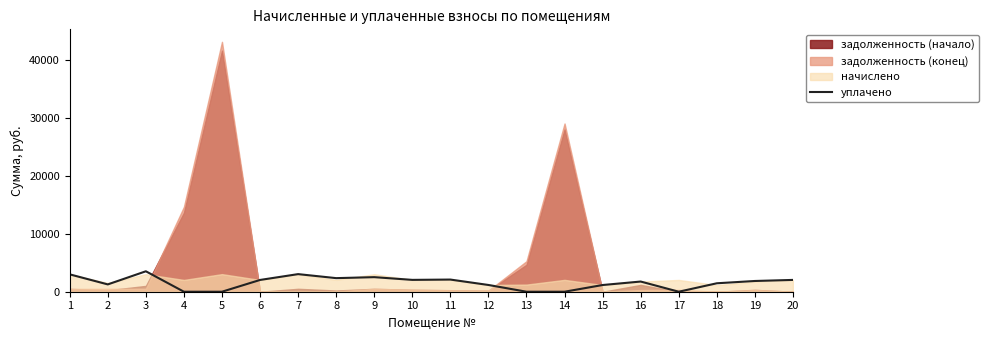

How many lines are shown in the chart?

1